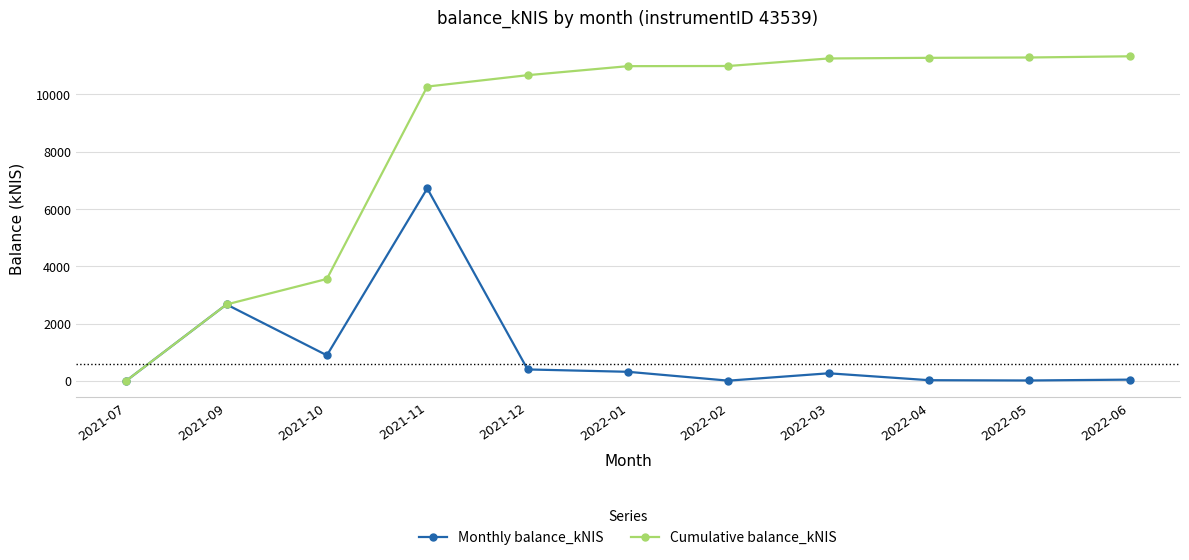

Where is Monthly balance_kNIS nearest to the value 3357?

2021-09